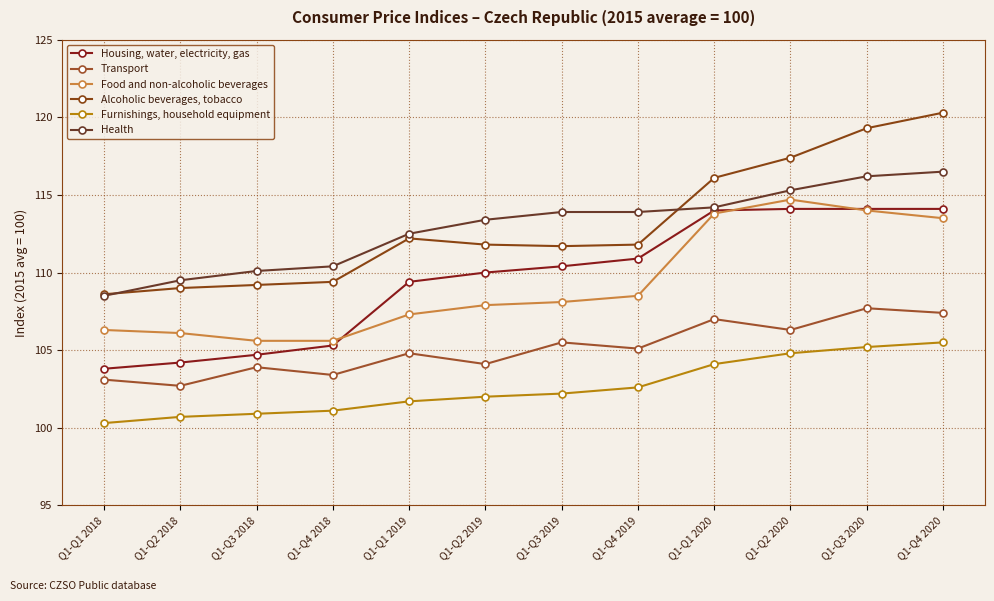

What is the label of the 5th point from the left?

Q1-Q1 2019